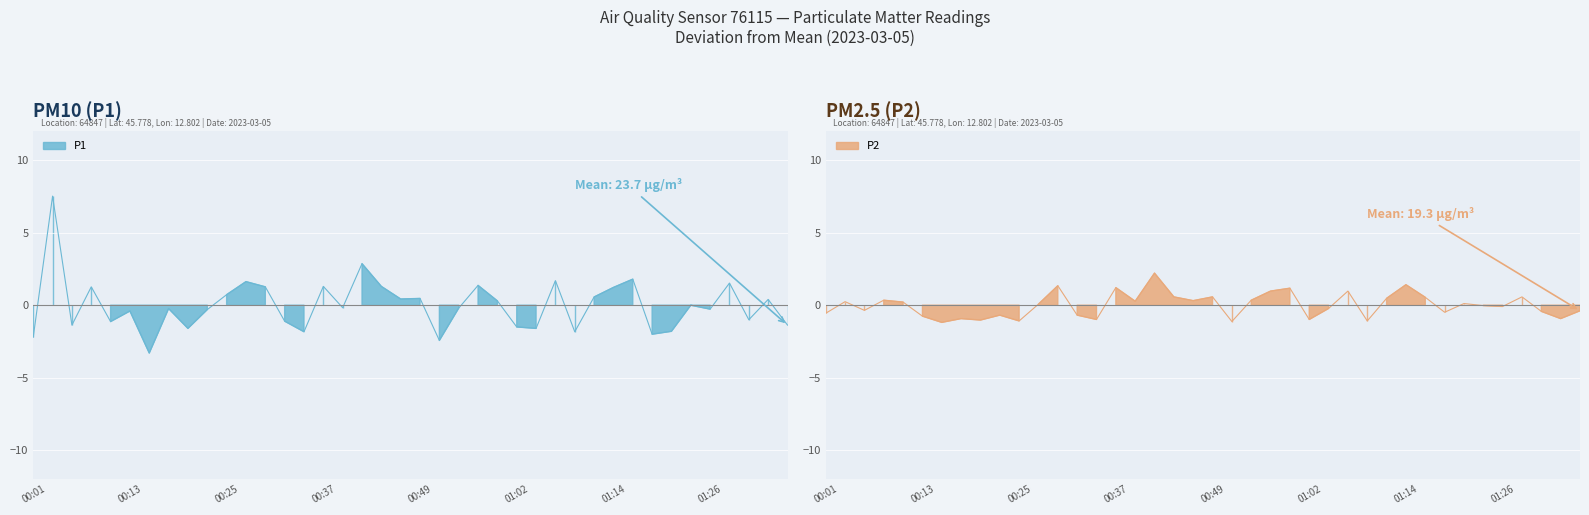

Is the value of P1 at 01:14 greater than the value of P2 at 00:59?

Yes